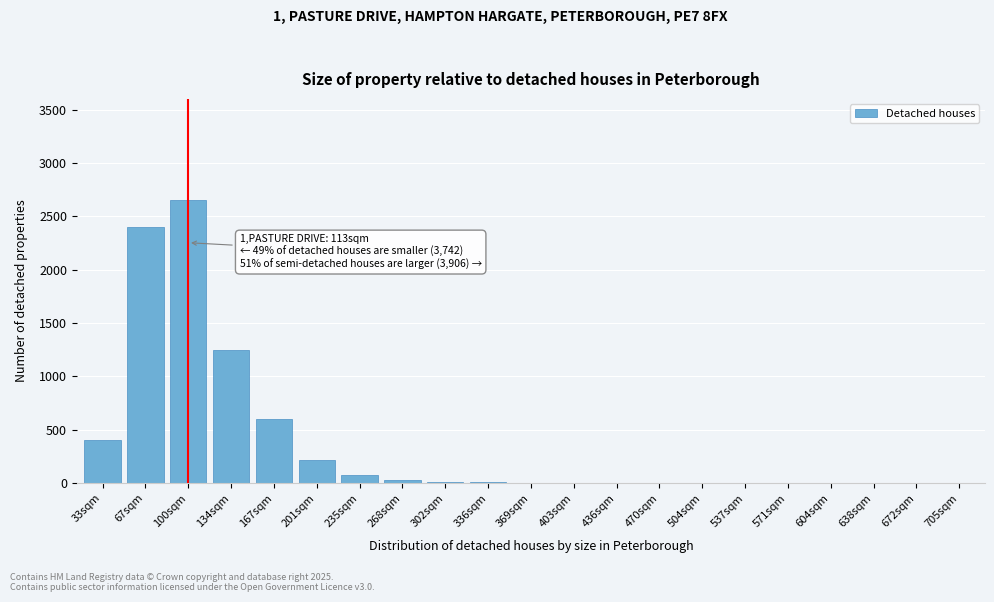

Where is the data nearest to the value 1325?

134sqm